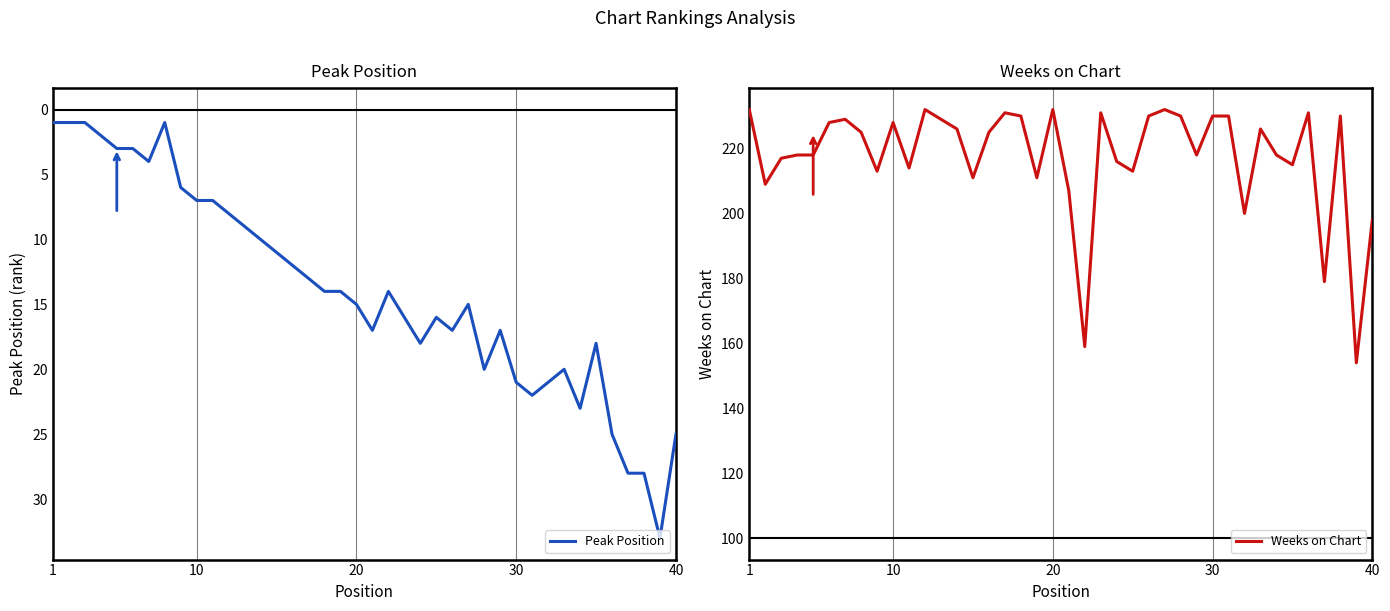

What is the maximum value for Weeks on Chart?

232